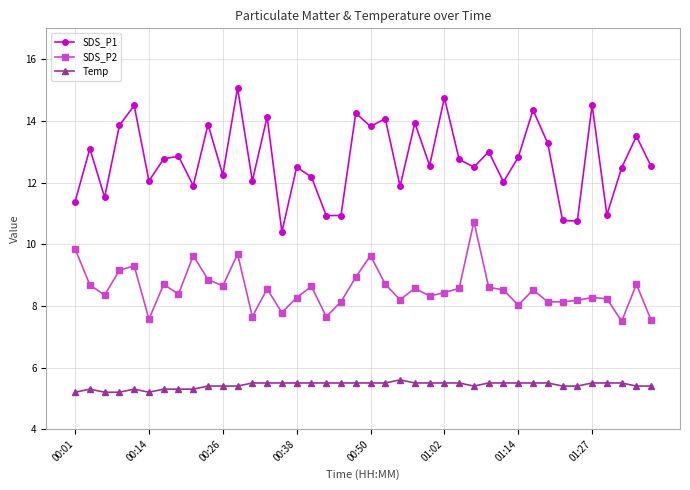

What is the sum of all SDS_P2 values?

341.9